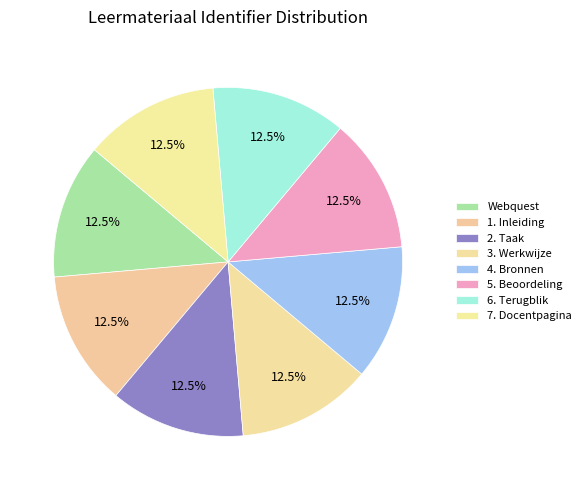

Approximately how many times larger is the value at 6. Terugblik compared to 2. Taak?

1.0